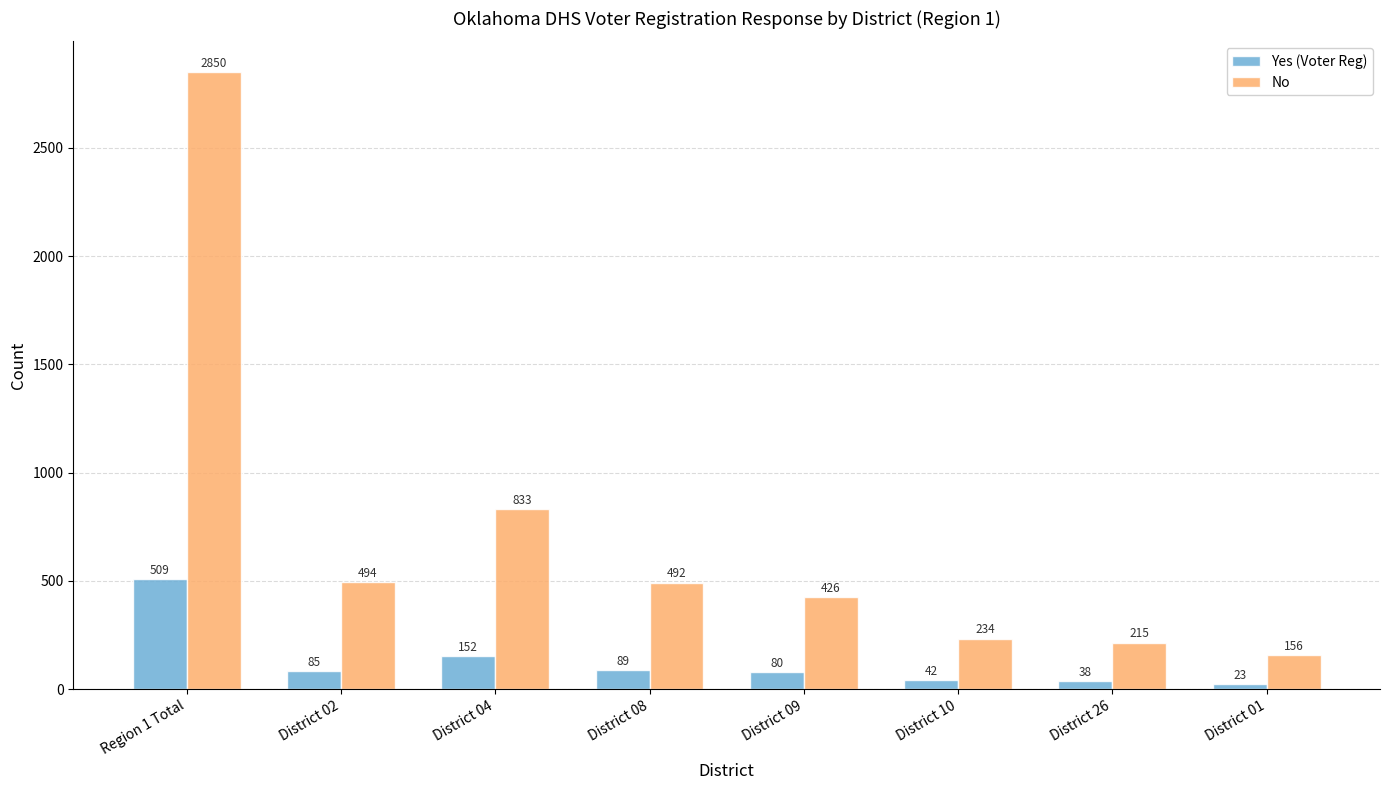

Are the bars grouped side by side (vs. stacked)?

Yes